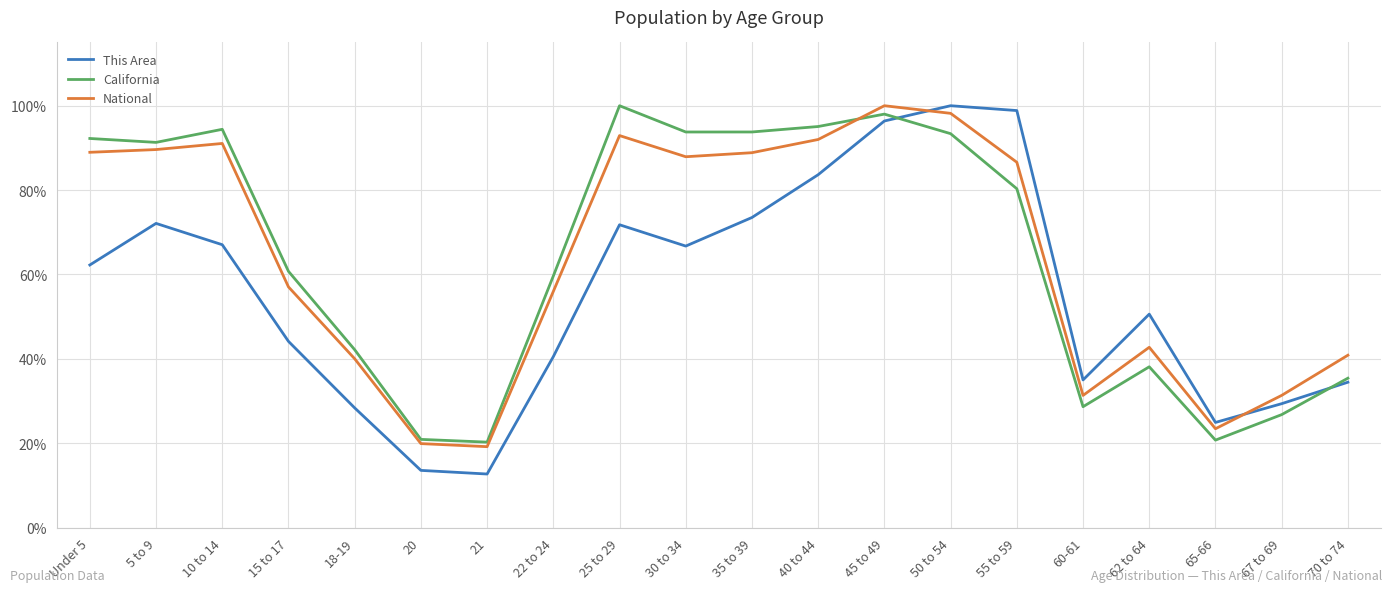

What position from the right is 20?

15